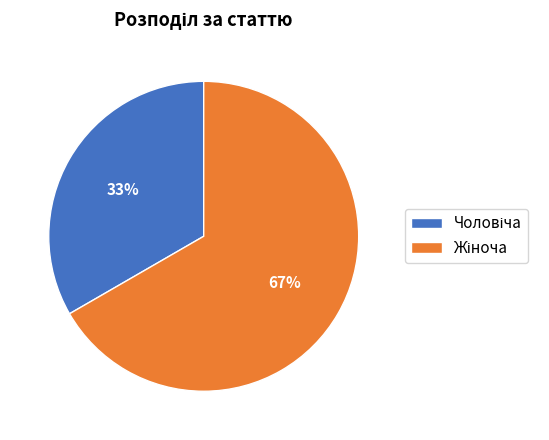

Is there any slice that represents more than half of the pie?

Yes